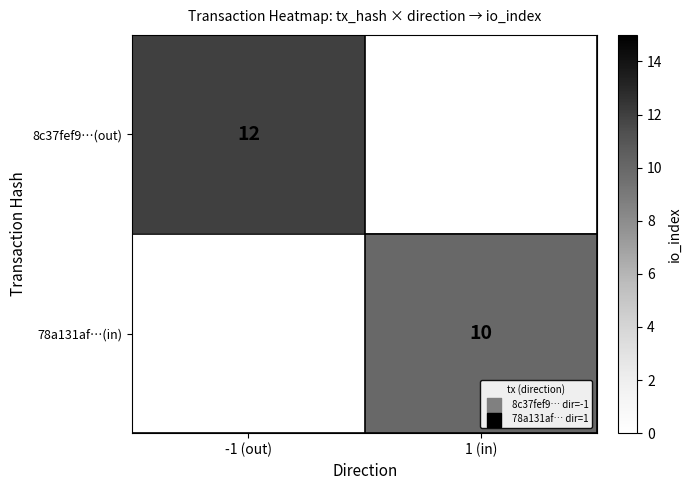

Is it true that 78a131af…(in) equals 10 at 1 (in)?

True